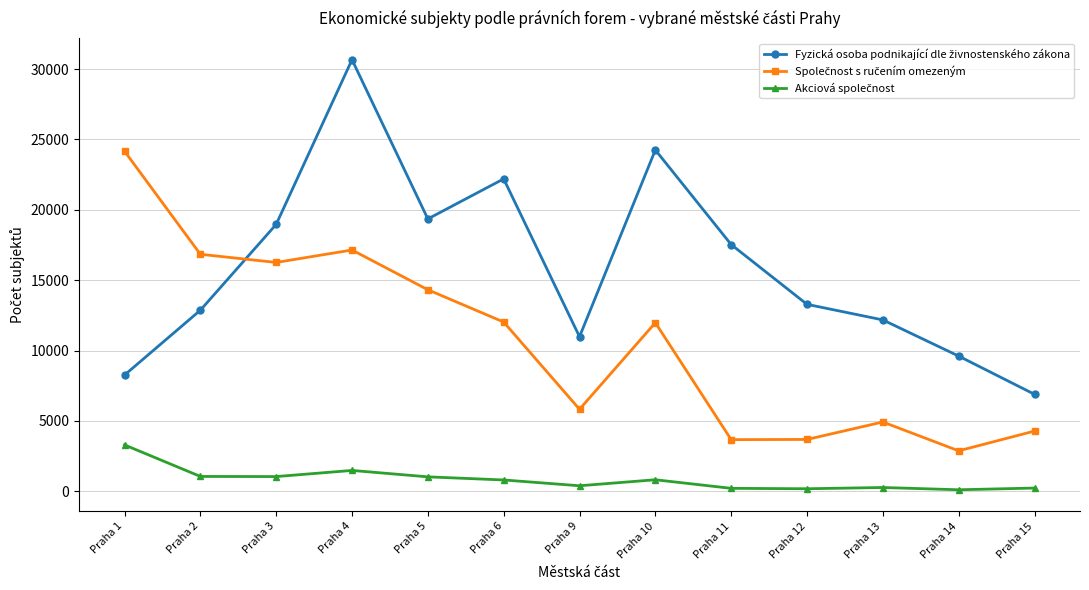

How many interior local peaks does the Akciová společnost series have?

3